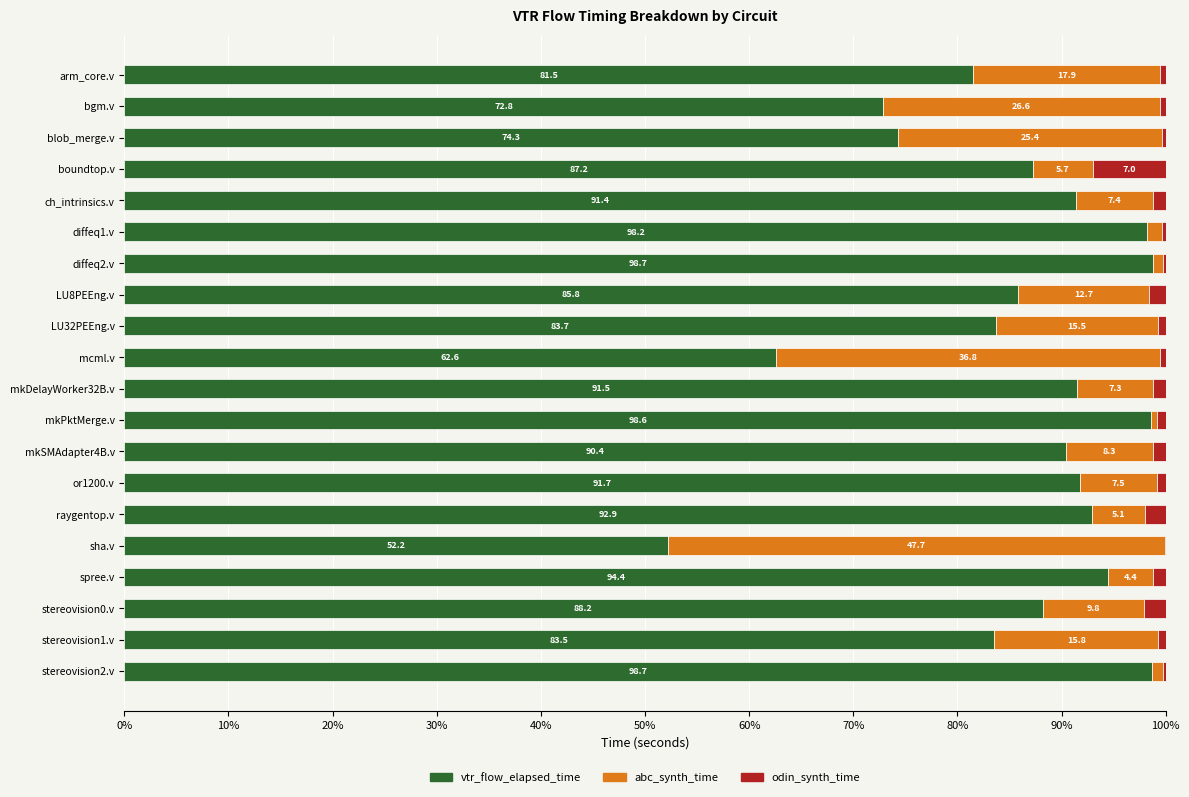

The vtr_flow_elapsed_time series shows 98.2 at diffeq1.v. True or false?

True